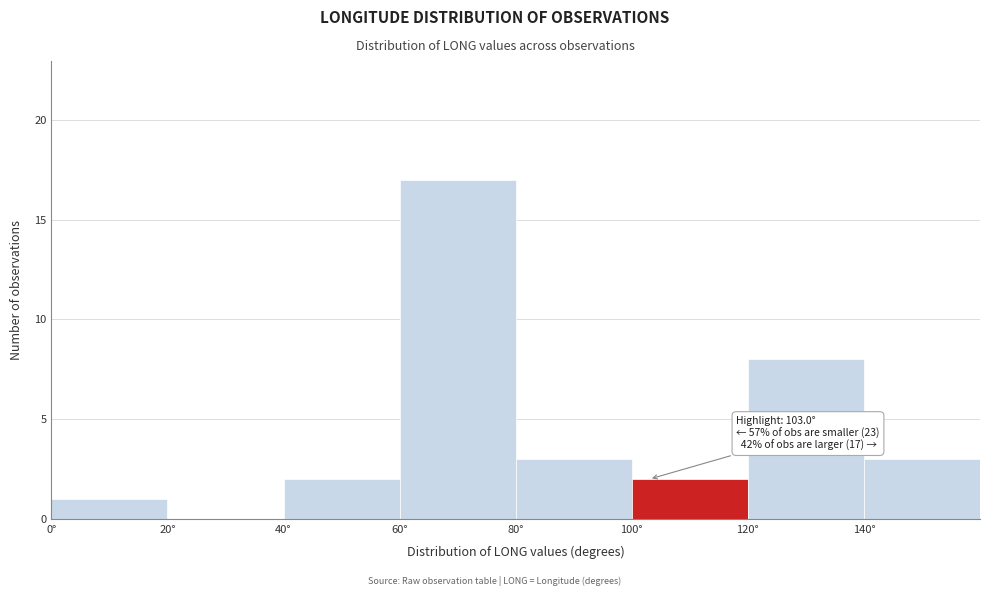

Over which range of the x-axis is the bar tallest?

60 to 80